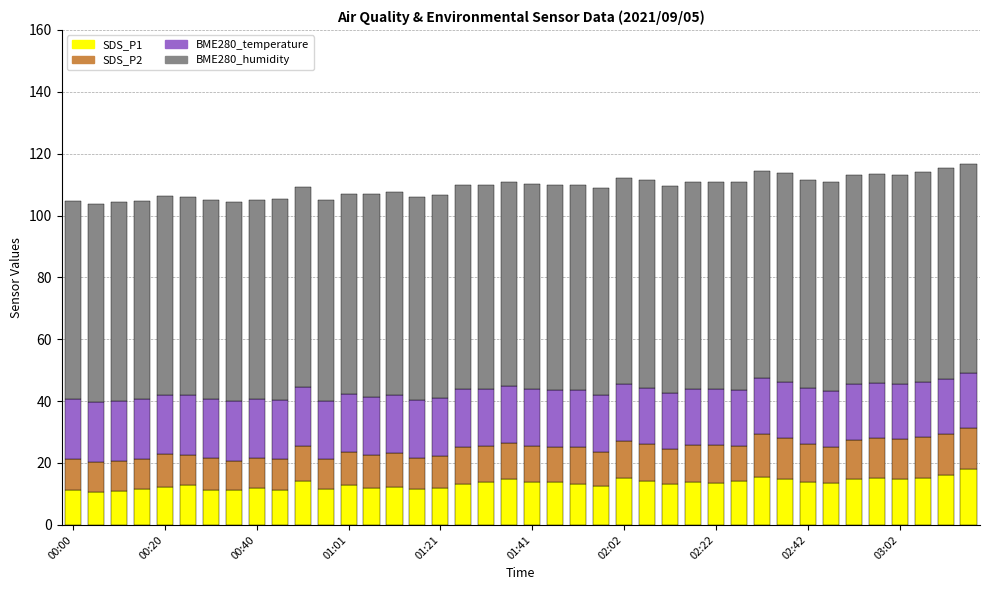

Does the chart contain any negative values?

No